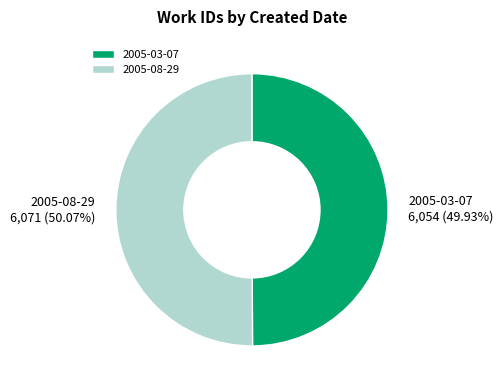

Do 2005-08-29 and 2005-03-07 together represent more than half of the pie?

Yes